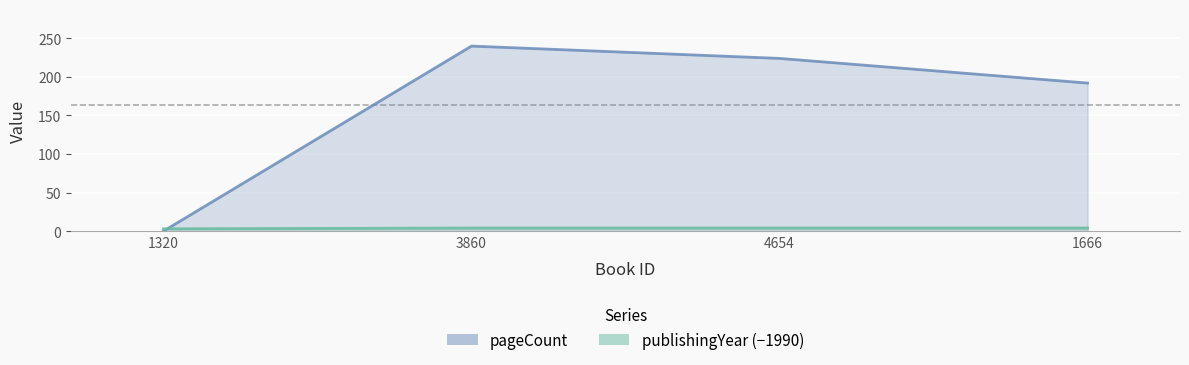

True or false: publishingYear and pageCount intersect in this chart.

True